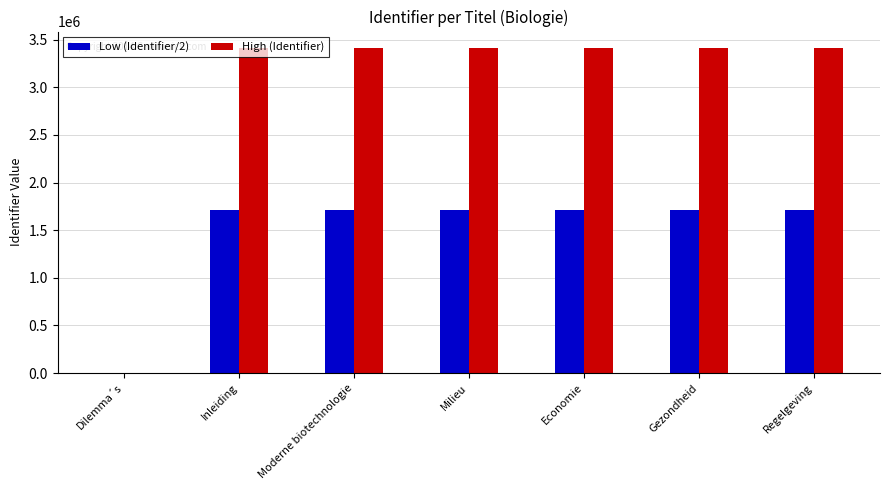

The value of High (Identifier) at Dilemma´s is 0. True or false?

True